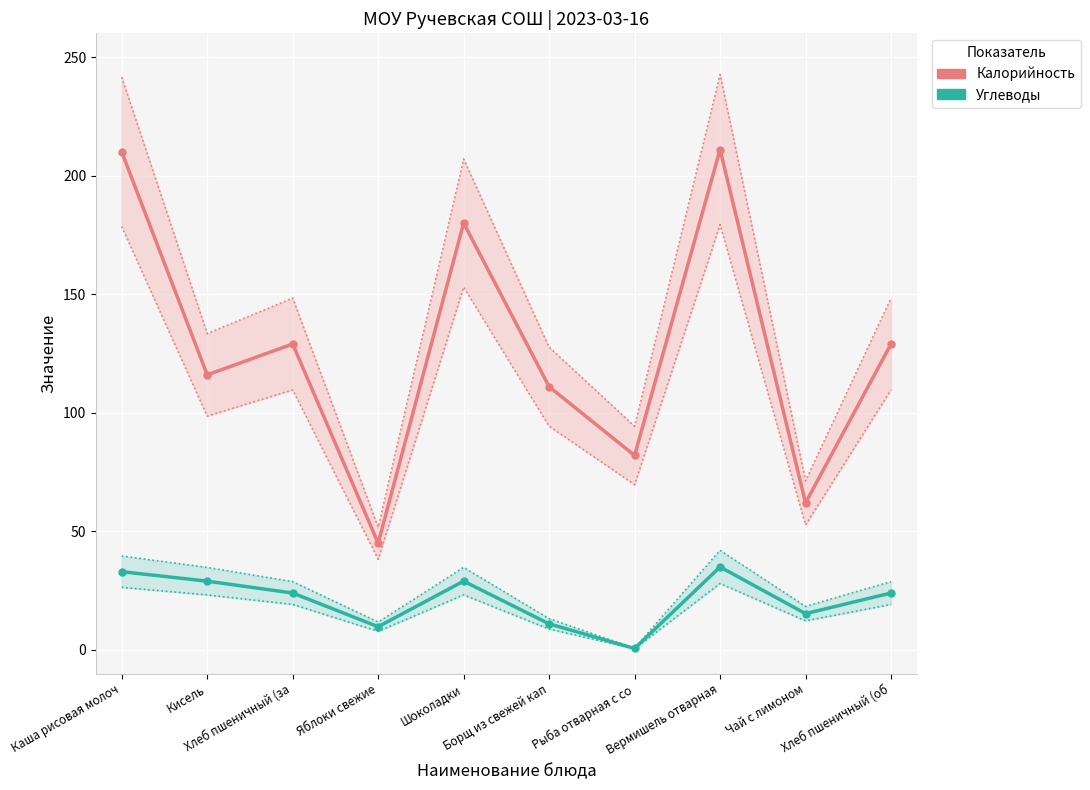

Which series has the largest total across all categories?

Калорийность